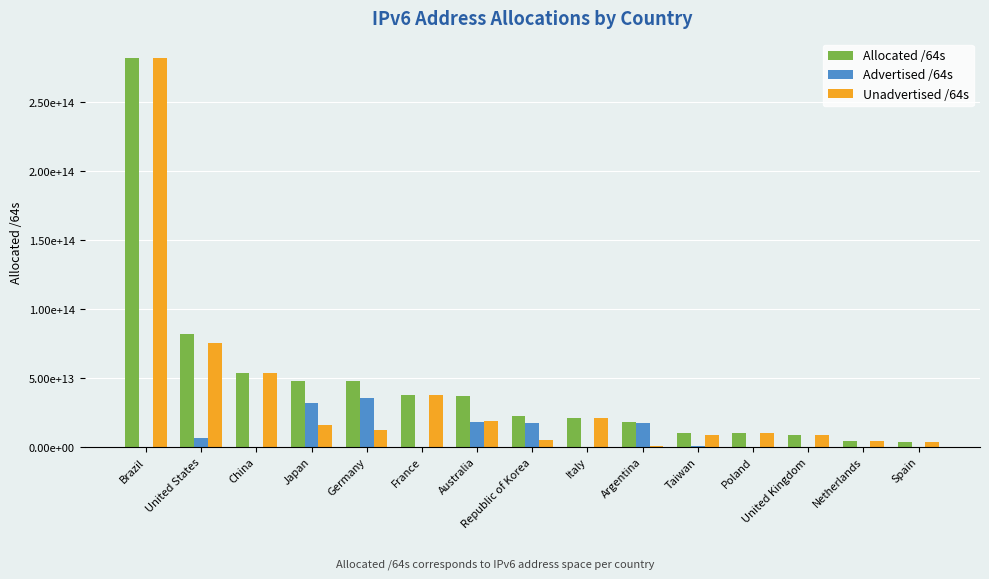

Is it true that Allocated /64s equals 4694413410304 at Netherlands?

True